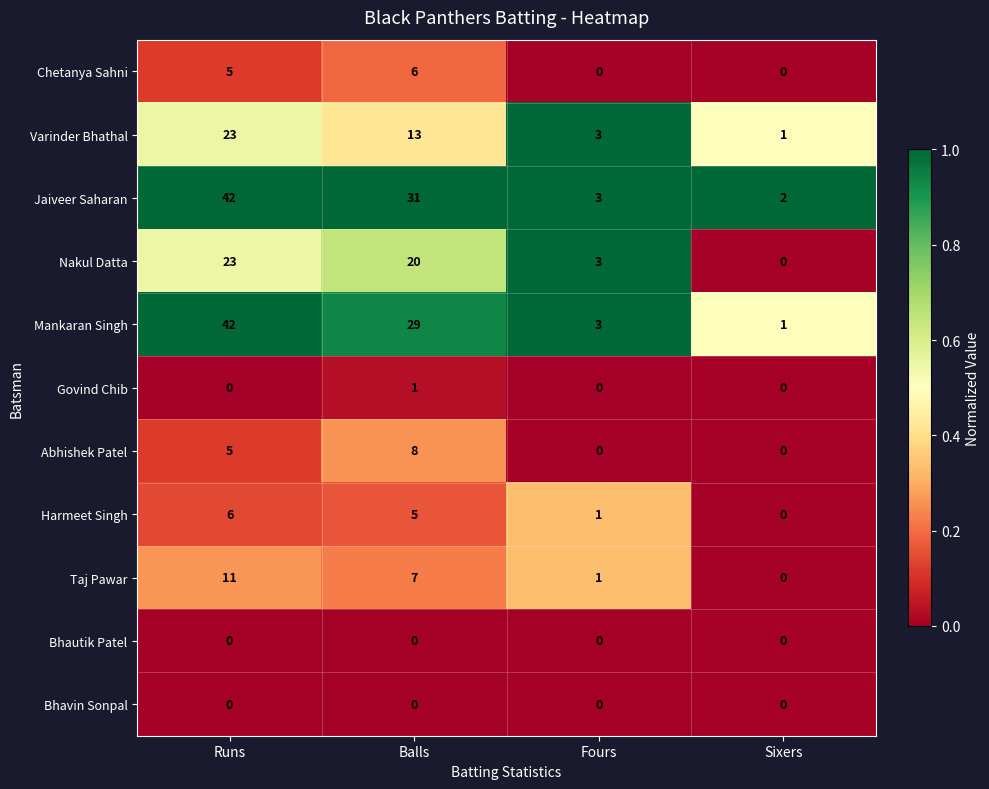

Between Balls and Fours, which series saw the biggest shift?

Jaiveer Saharan